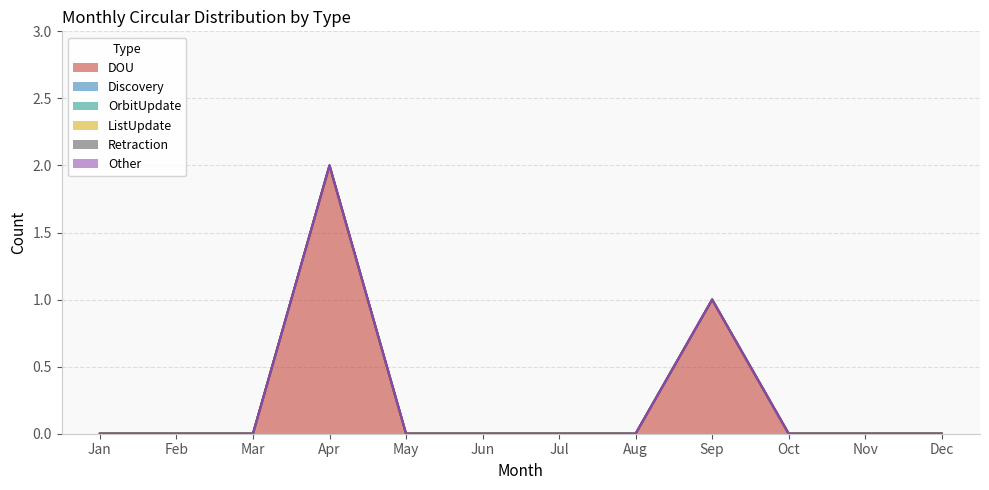

At which category is the sum across all series the highest?

Apr